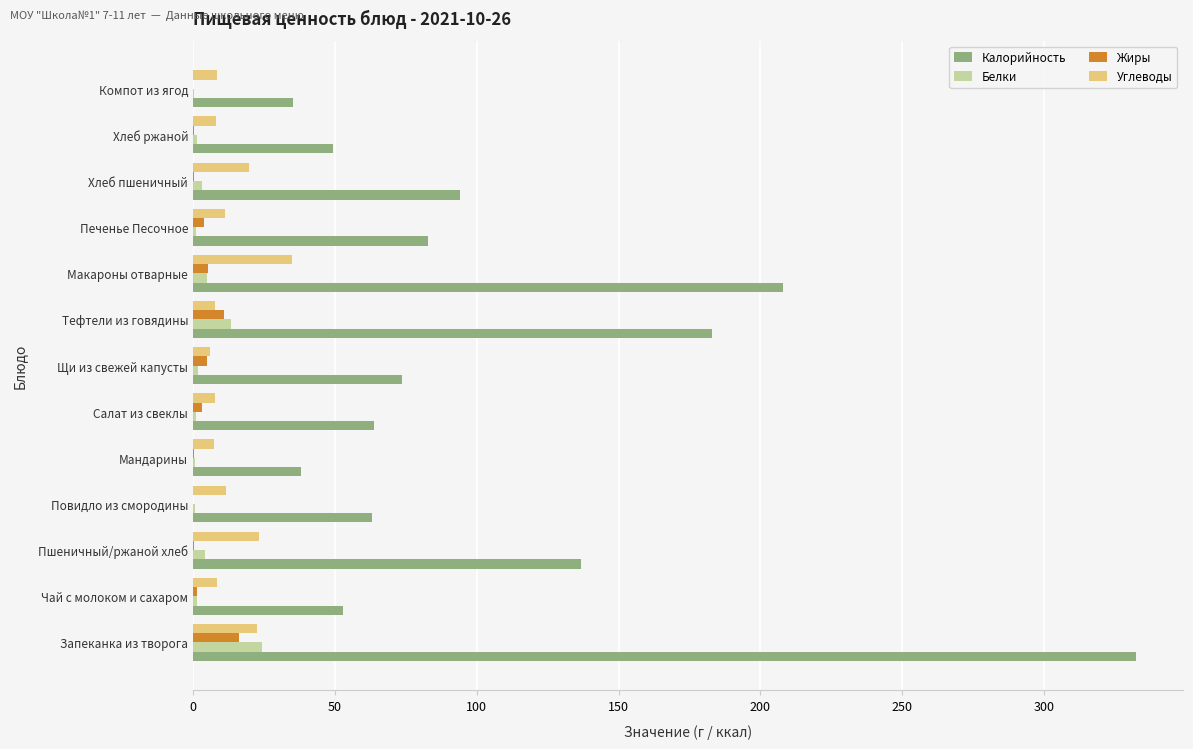

What is the sum of all Жиры values?

47.0